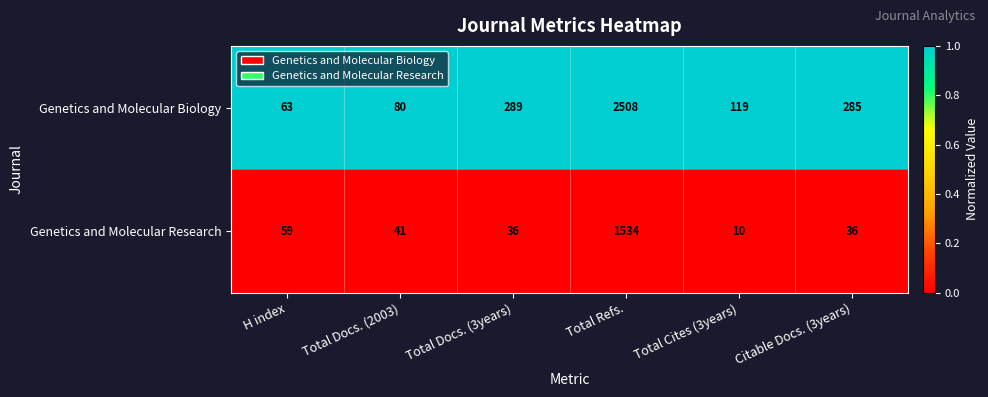

Reading right to left, transcribe all the data shown in this chart.

Genetics and Molecular Biology: 285	119	2508	289	80	63
Genetics and Molecular Research: 36	10	1534	36	41	59